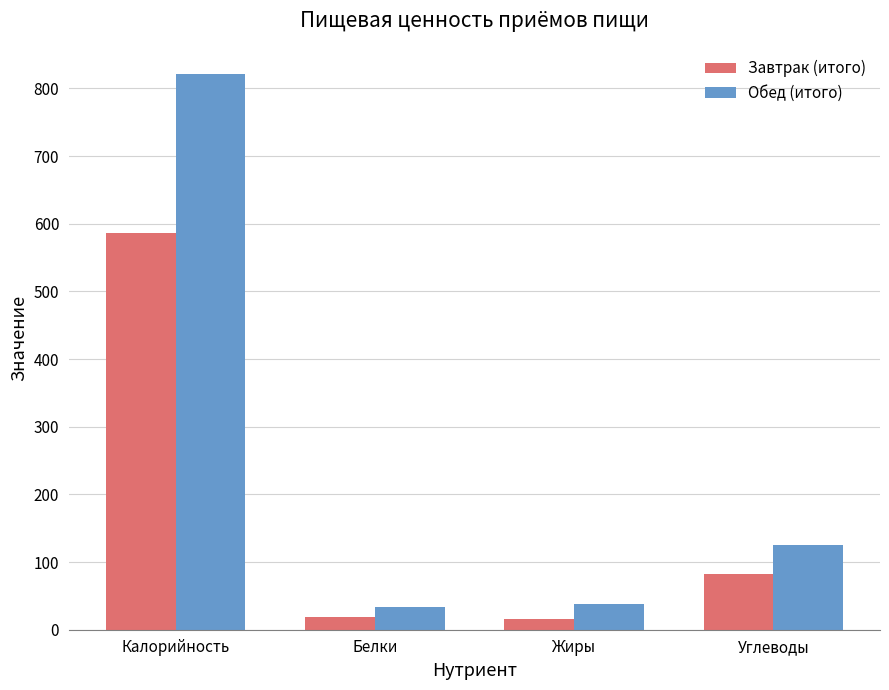

At which category is the sum across all series the highest?

Калорийность